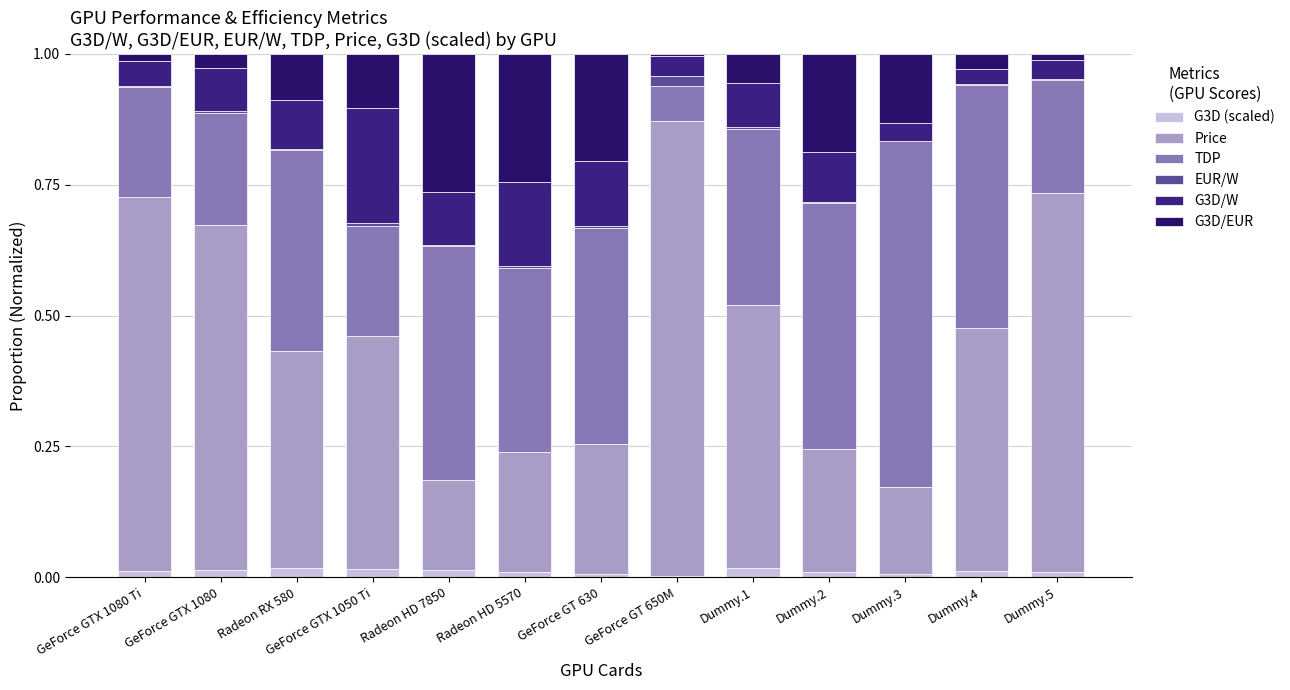

Rank the categories by G3D (scaled) value from highest to lowest.

Radeon RX 580, Dummy.1, GeForce GTX 1050 Ti, GeForce GTX 1080, Radeon HD 7850, GeForce GTX 1080 Ti, Dummy.4, Dummy.5, Radeon HD 5570, Dummy.2, Dummy.3, GeForce GT 630, GeForce GT 650M